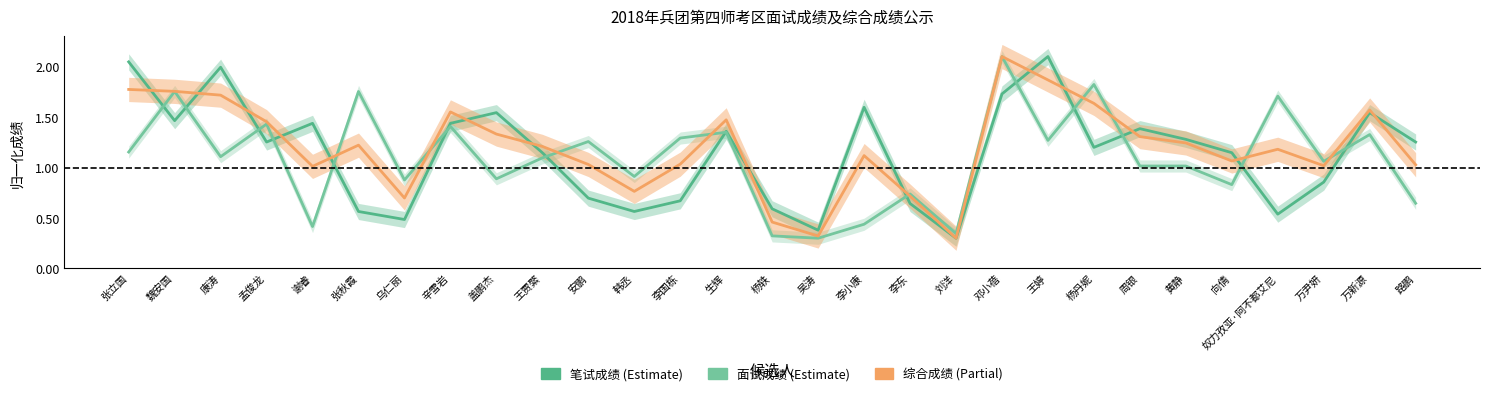

Is it true that 面试成绩 equals 1.3 at 安鹏?

True